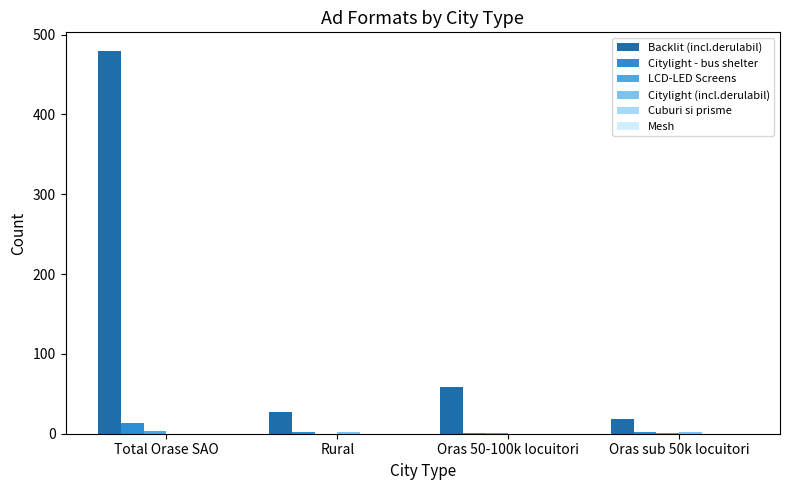

Which series has the largest total across all categories?

Backlit (incl.derulabil)